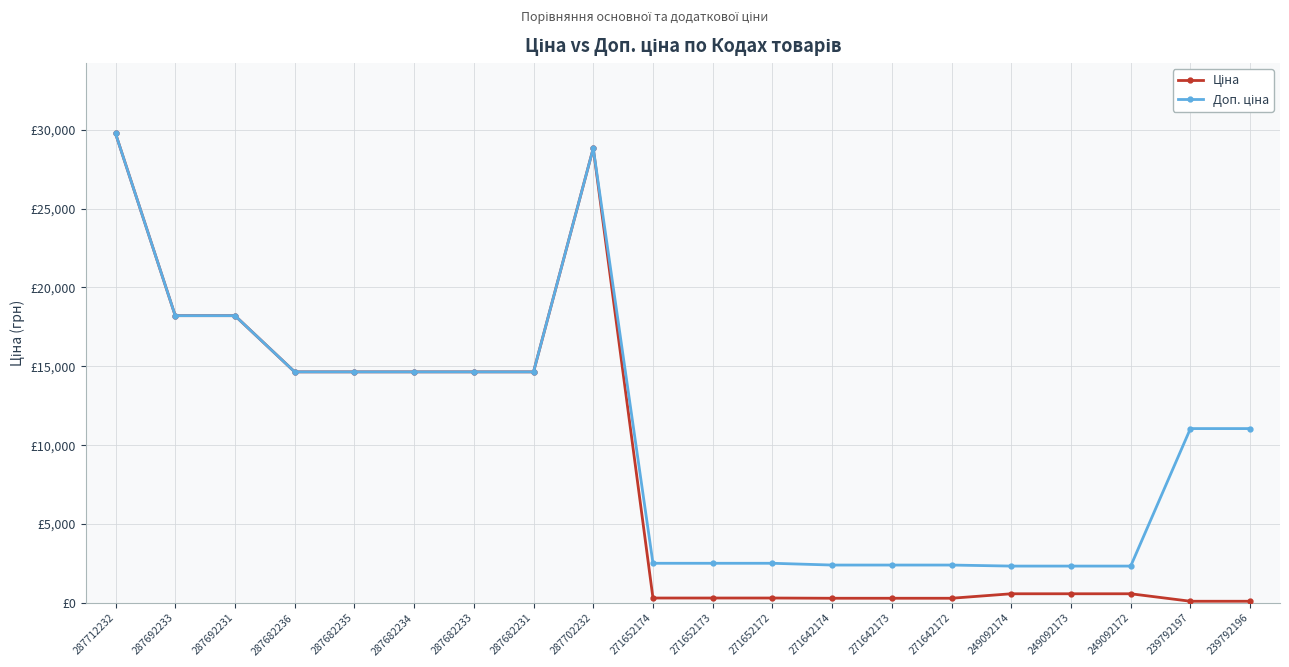

What is the difference between the Доп. ціна values at 287682231 and 287702232?

14172.2